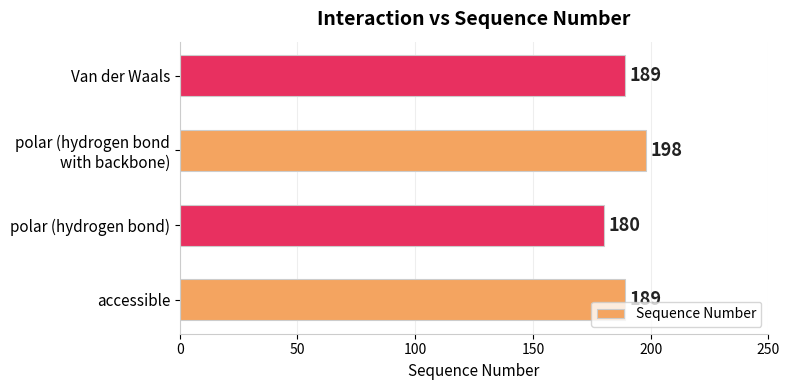

What is the difference between the maximum and minimum values?

18